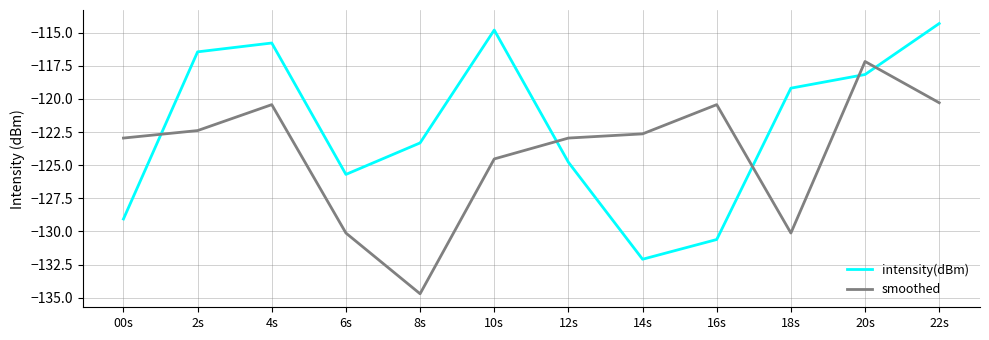

What position from the right is 8s?

8